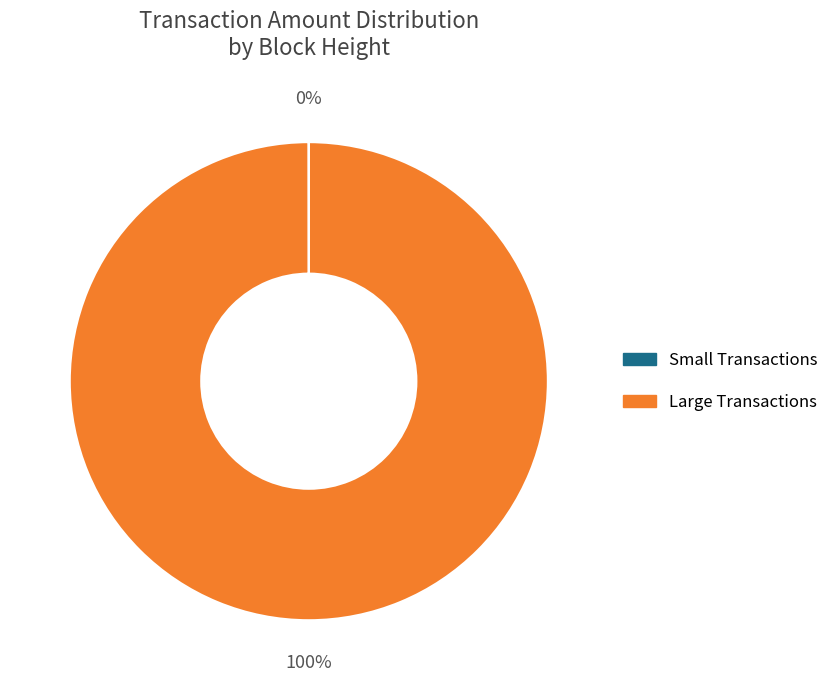

Does any single category account for the majority?

Yes